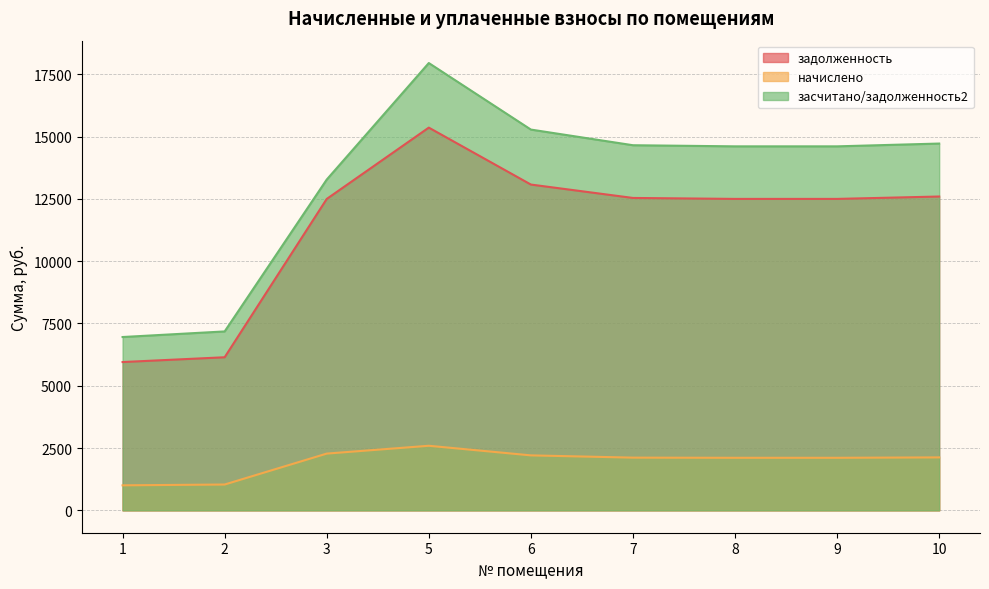

What is the difference between the maximum and second lowest values in the засчитано/задолженность2 series?

10771.2